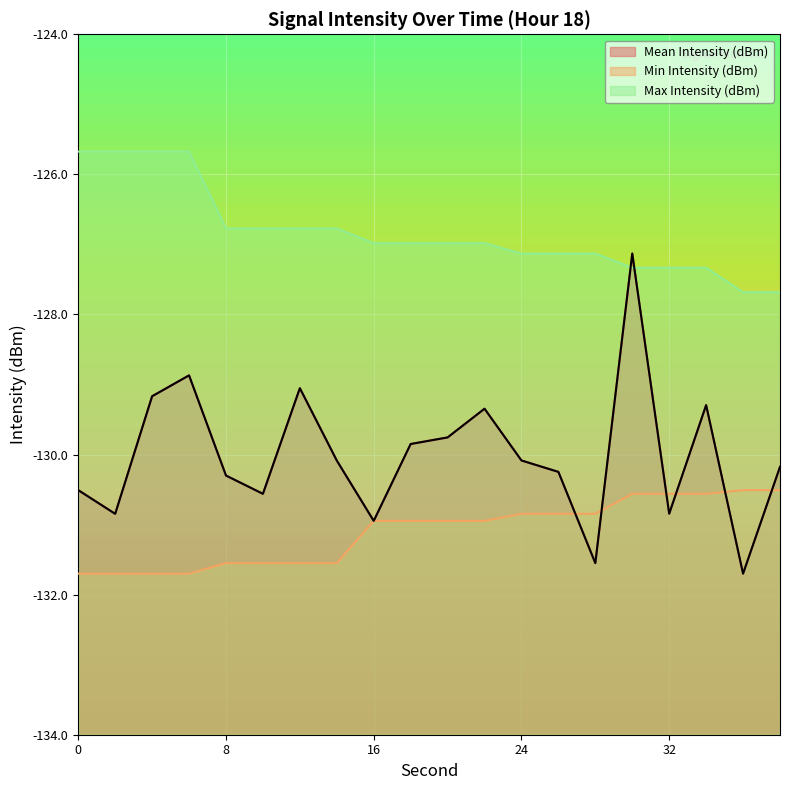

What is the lowest value of the Max Intensity (dBm) series?

-127.7